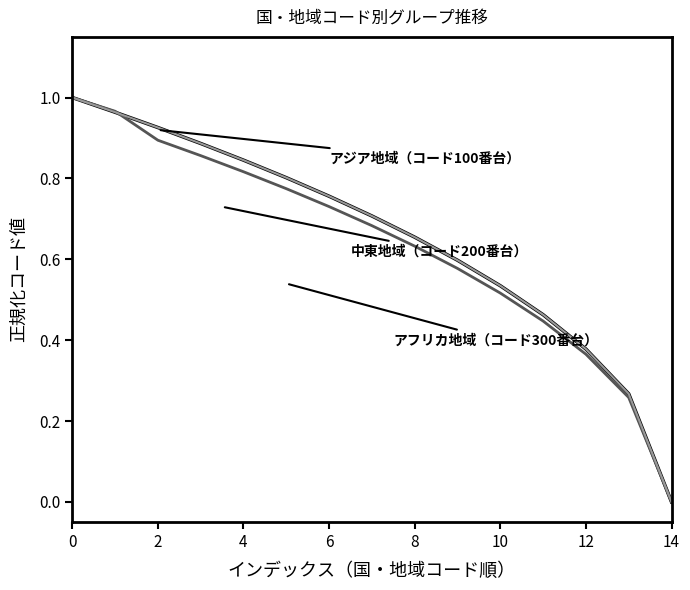

Is this an area chart (filled region under the line)?

No